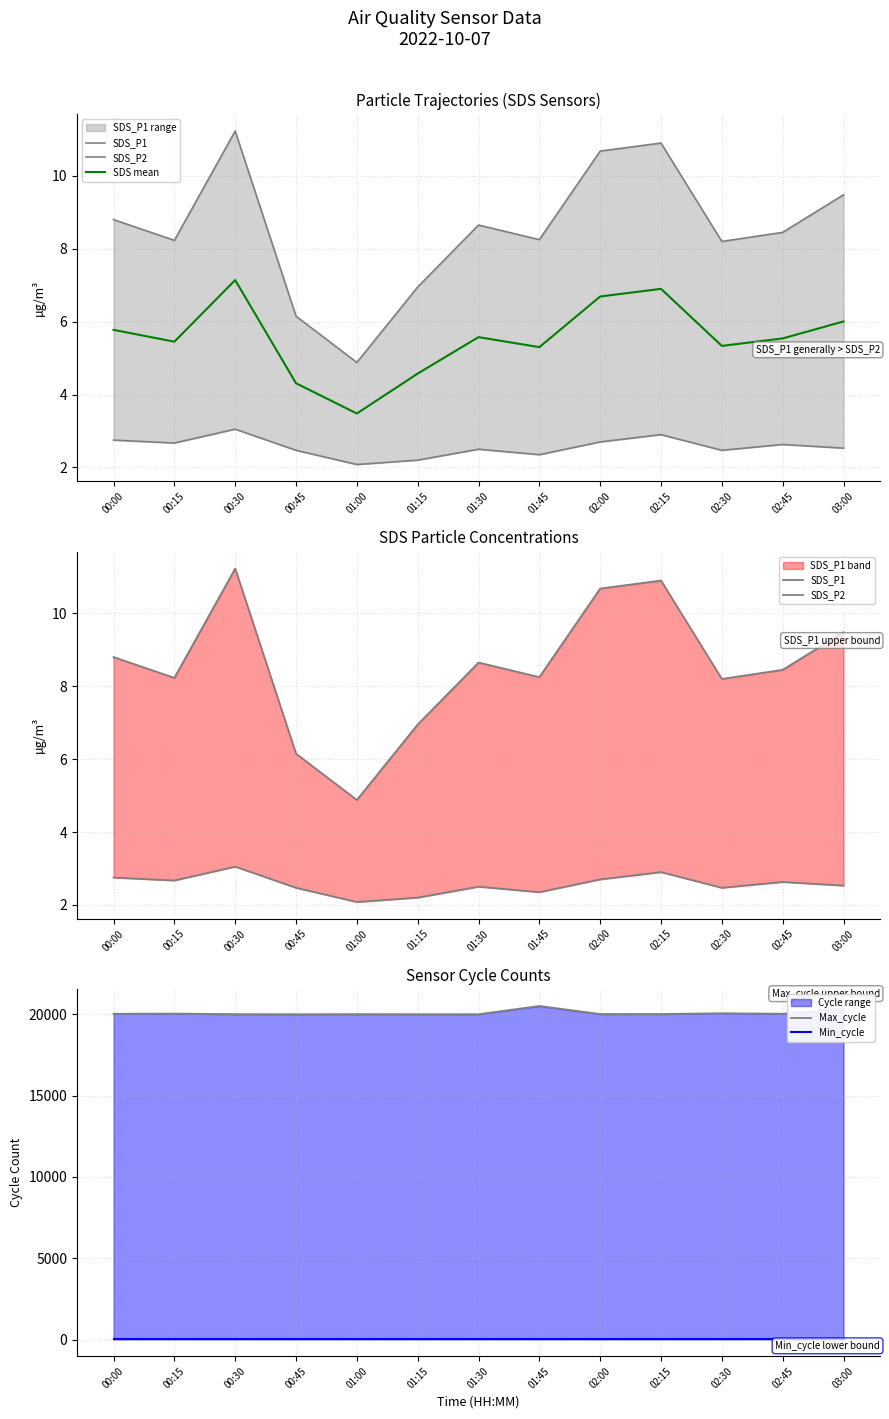

Is it true that SDS mean equals 5.1 at 01:00?

False